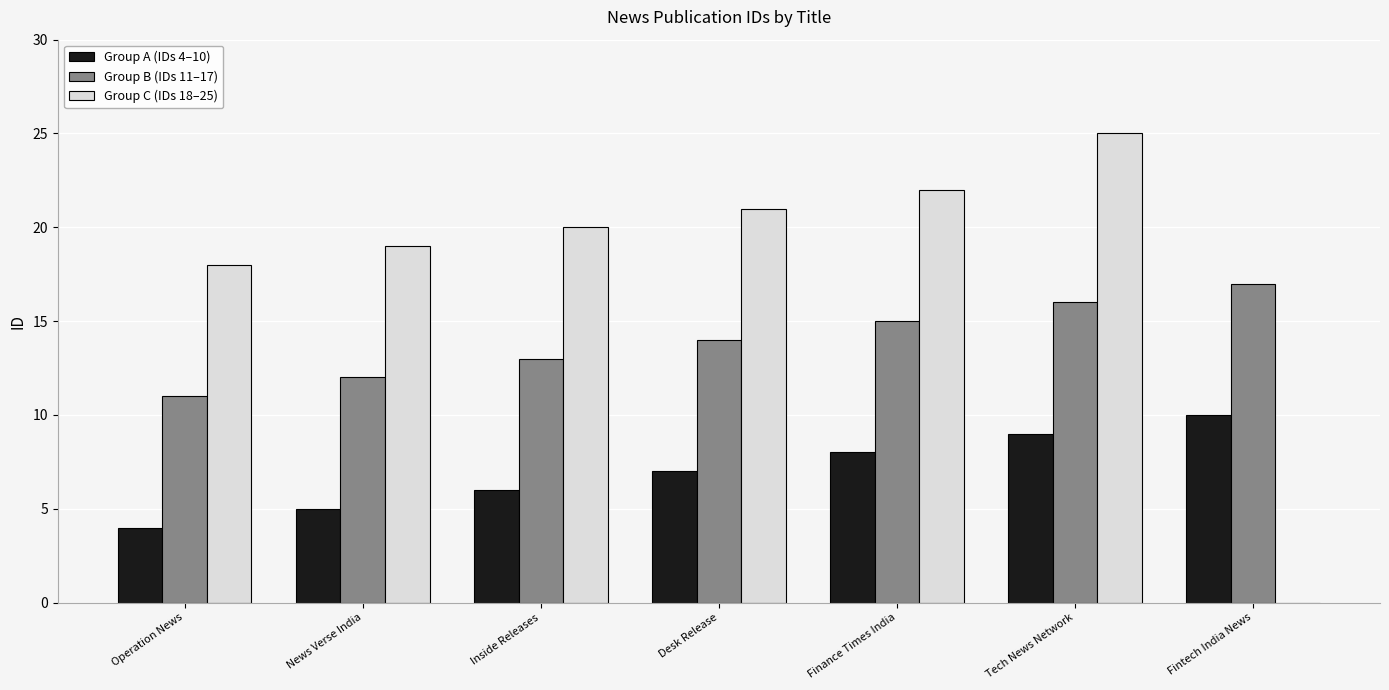

At which category is the sum across all series the highest?

Tech News Network